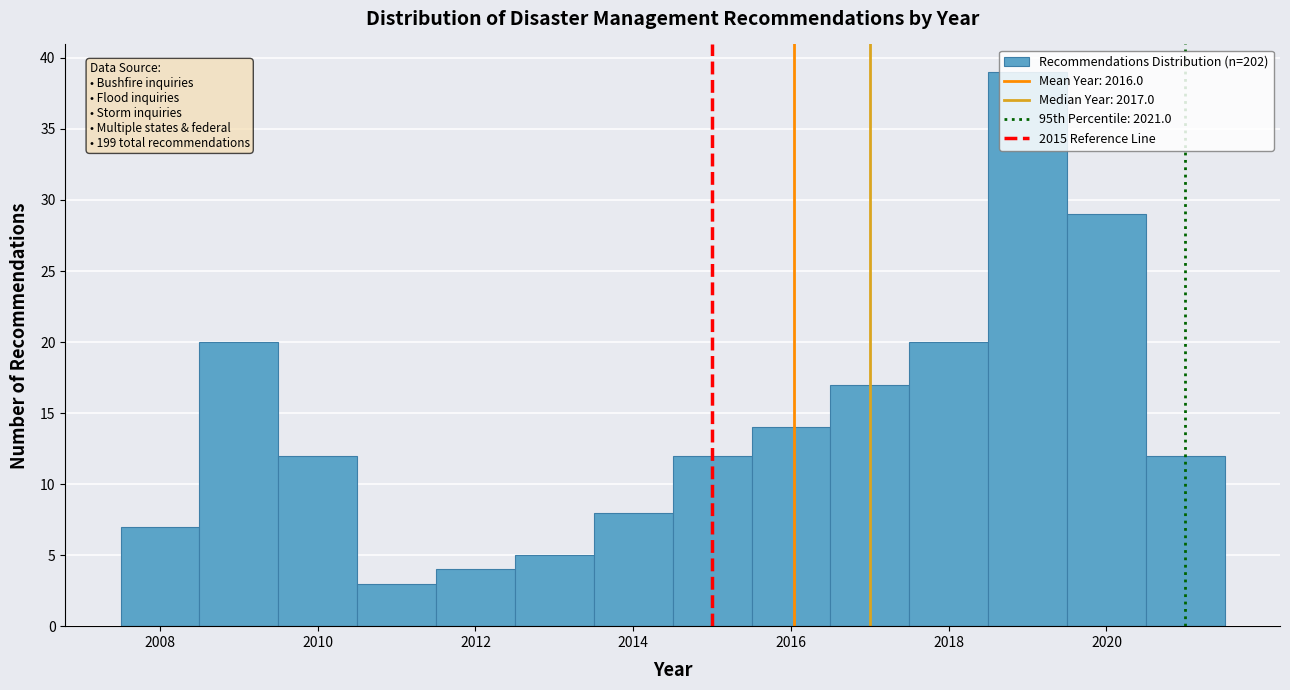

Which range on the x-axis has the tallest bar?

2018.5 to 2019.5